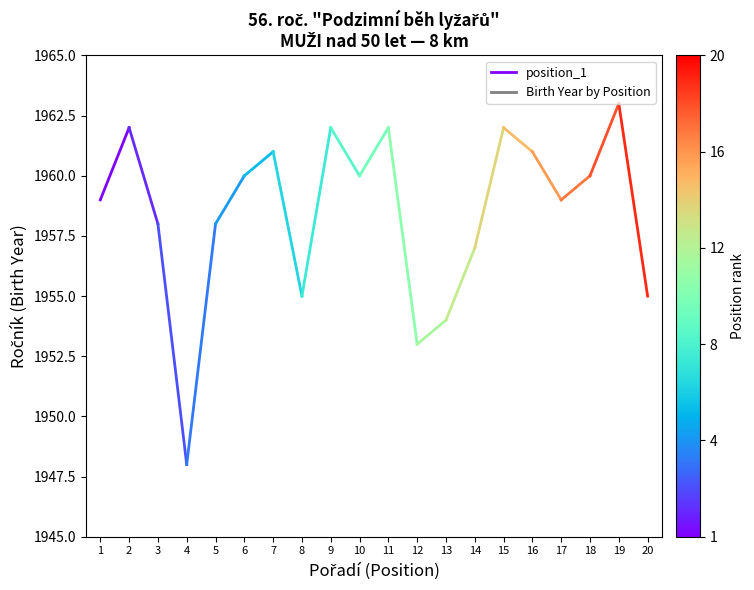

Rank the categories by value from lowest to highest.

1, 2